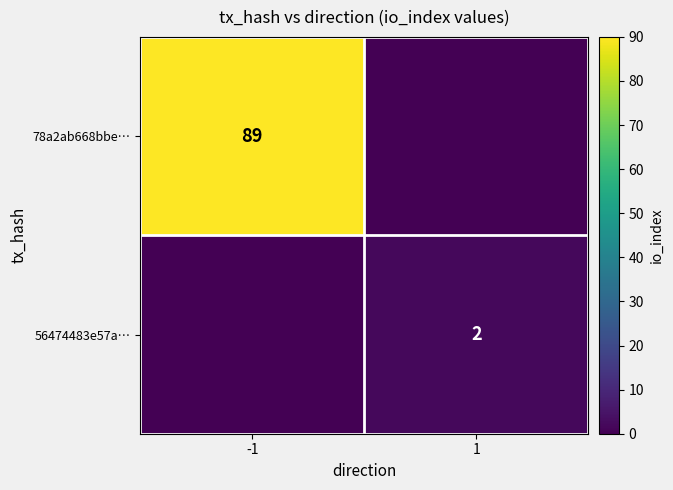

Is the value of 78a2ab668bbe… at -1 greater than the value of 56474483e57a… at 1?

Yes